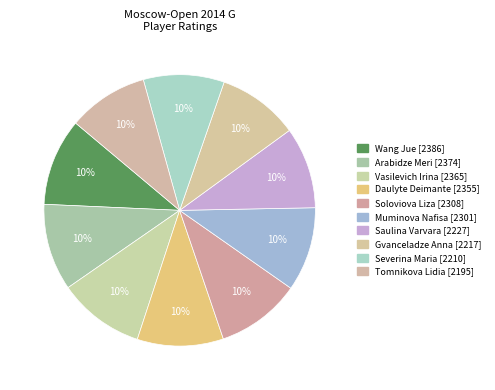

Is it true that Arabidze Meri is 10% of the pie?

True